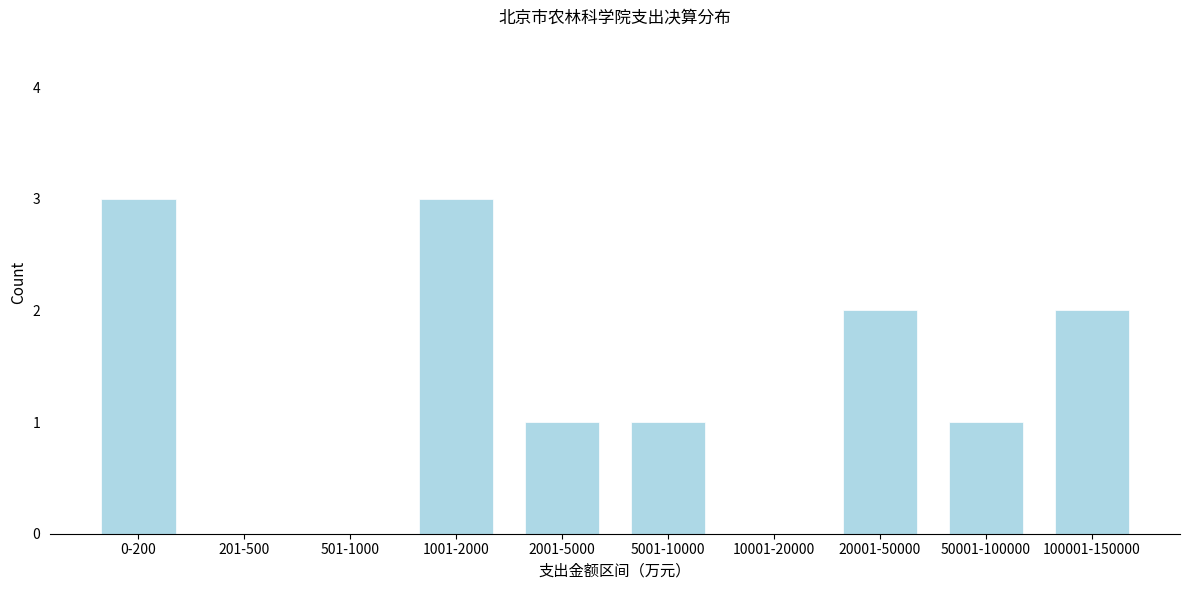

Reading left to right, list all the values displayed in this chart.

0-200=3	201-500=0	501-1000=0	1001-2000=3	2001-5000=1	5001-10000=1	10001-20000=0	20001-50000=2	50001-100000=1	100001-150000=2